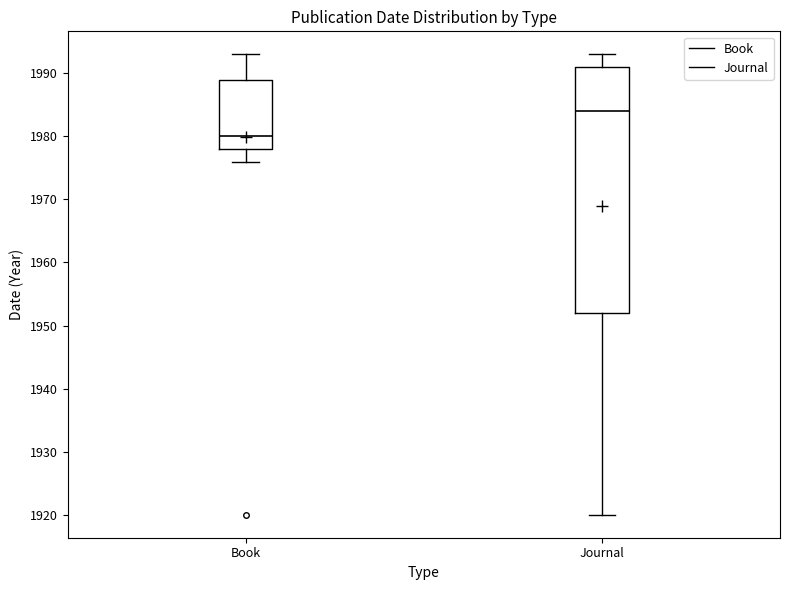

Where is the upper edge of the box for Book on the y-axis? The values are not printed on the chart, so give them approximately, as read against the axis.

1989